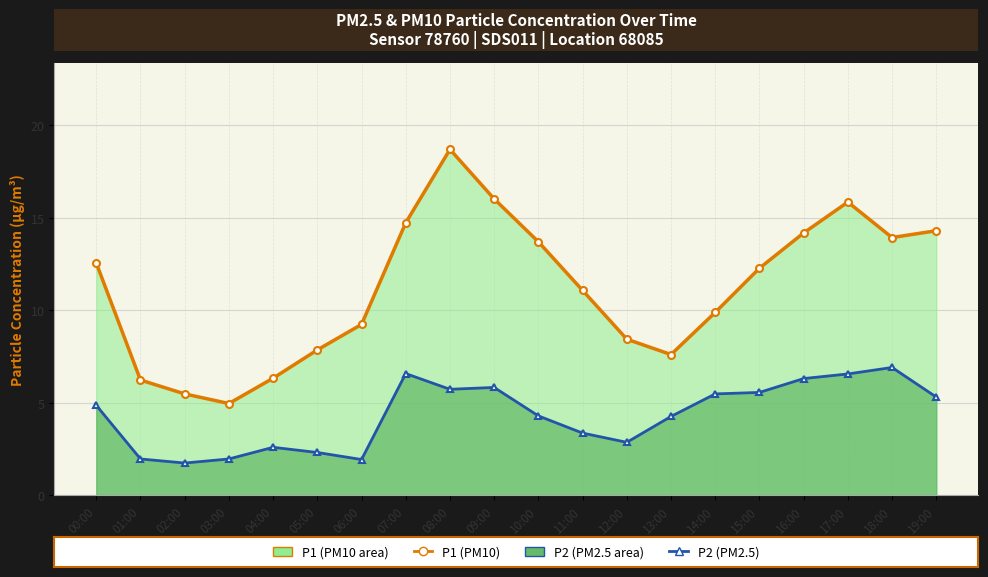

Between 19:00 and 09:00, which is larger?

09:00